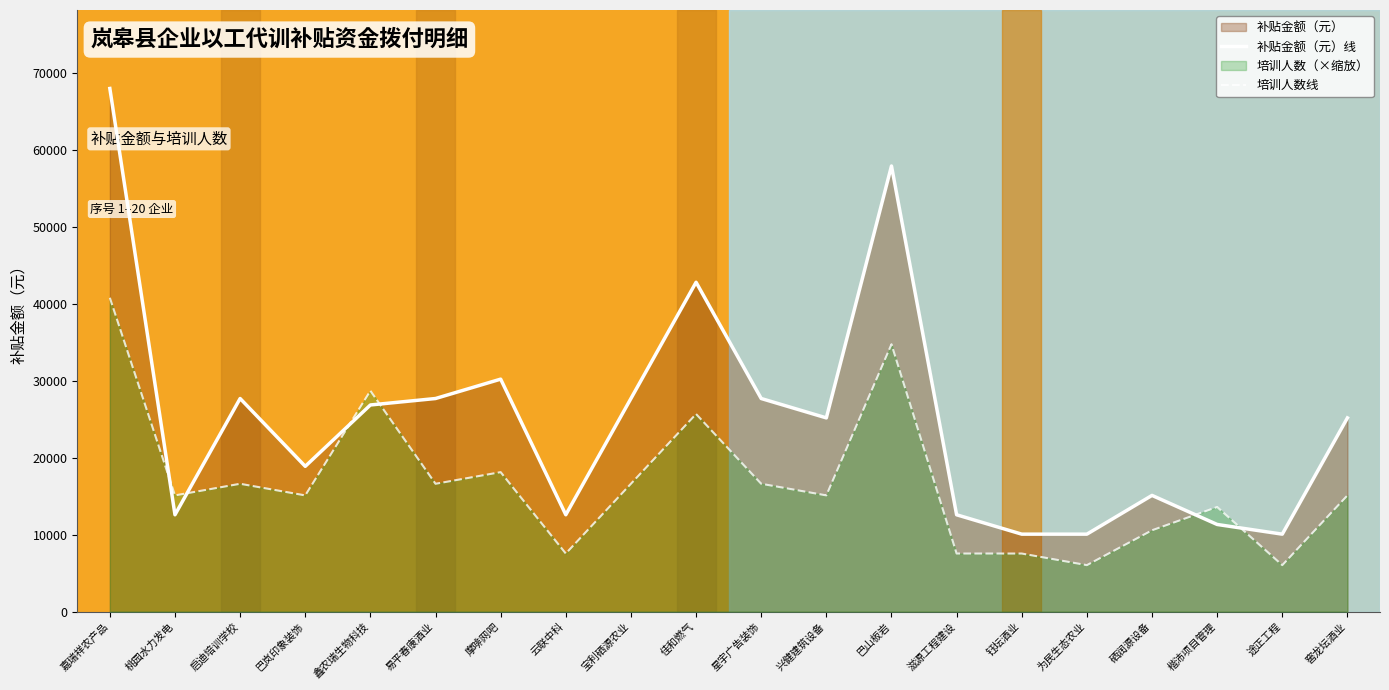

Is it true that 培训人数线 equals 25704 at 佳和燃气?

True